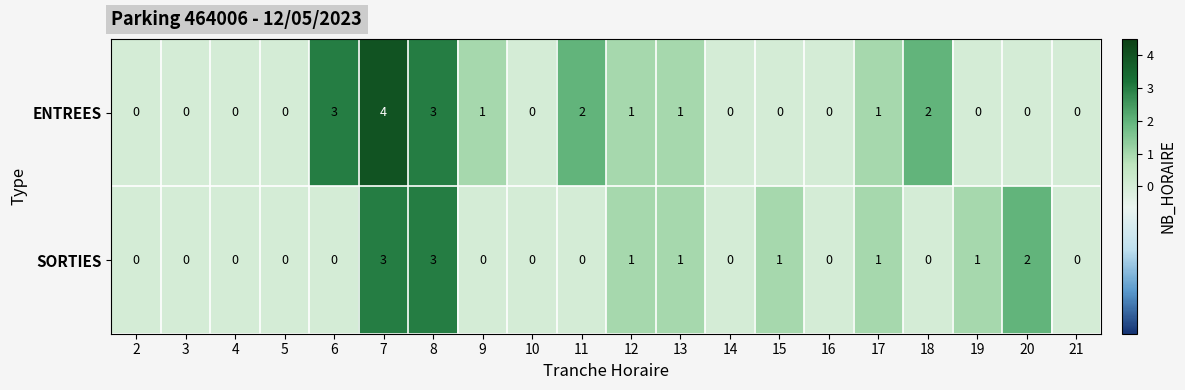

List the series in order of their peak value, lowest first.

SORTIES, ENTREES